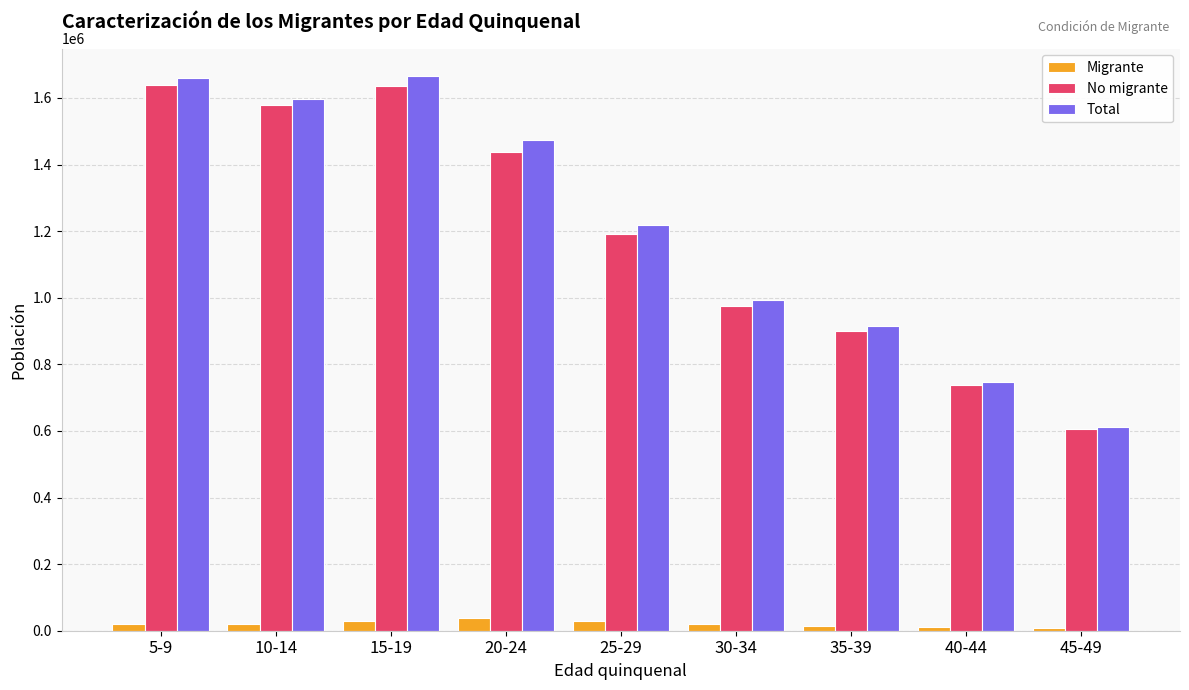

What is the value of the No migrante bar at the 9th from the left?

605136